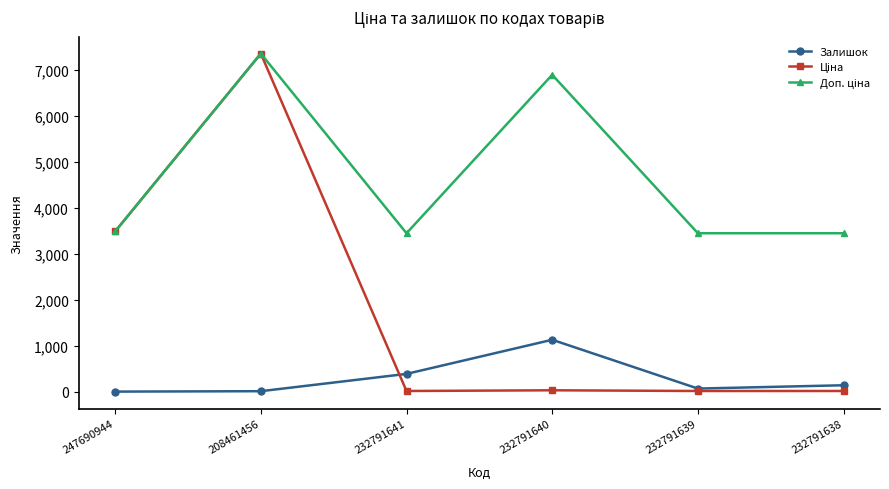

At which category is the sum across all series the highest?

208461456